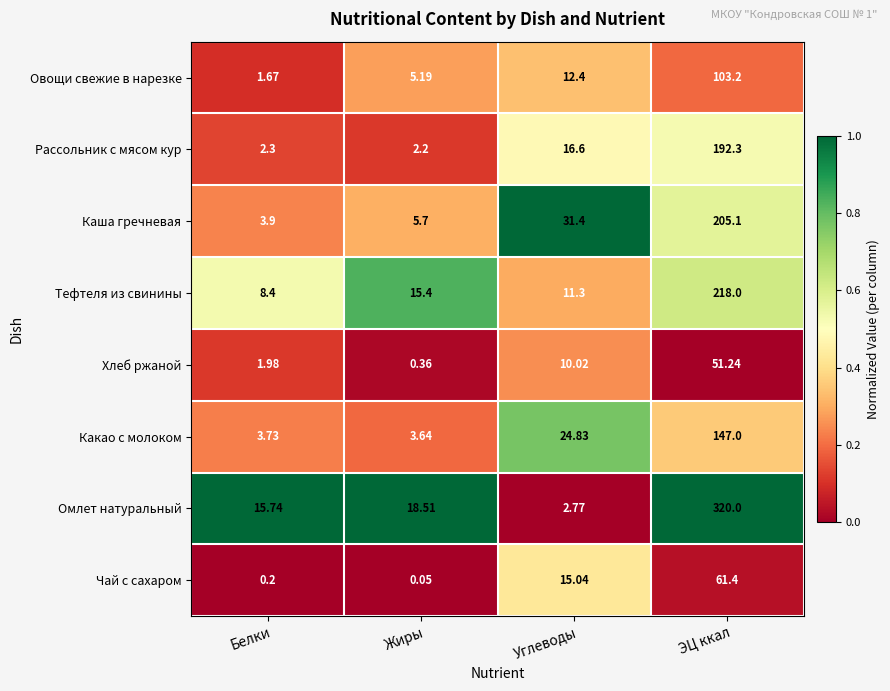

Is the value of Овощи свежие в нарезке at ЭЦ ккал greater than the value of Каша гречневая at ЭЦ ккал?

No